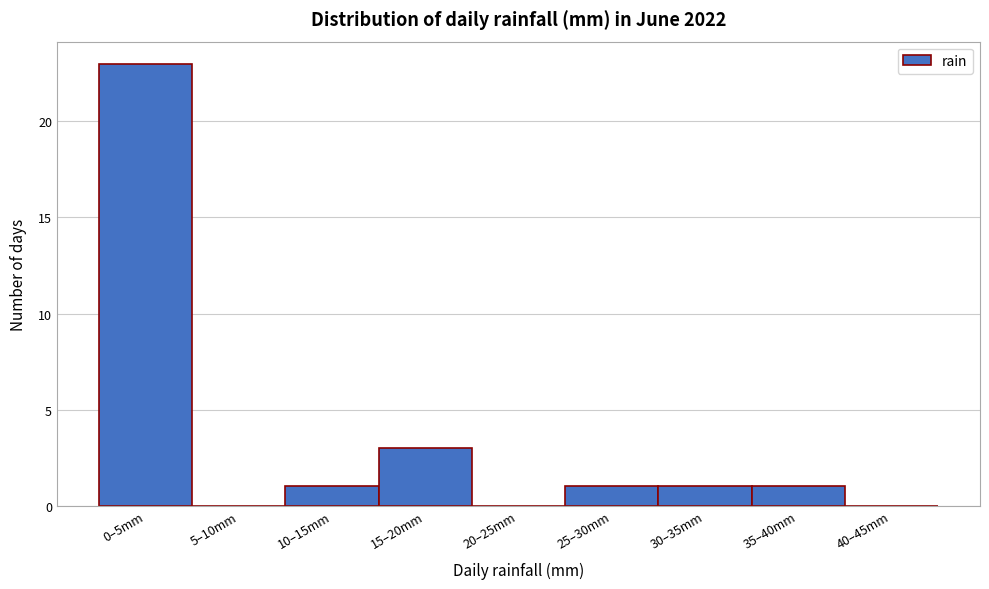

Reading left to right, what are all the values shown in this chart?

0–5mm=23	5–10mm=0	10–15mm=1	15–20mm=3	20–25mm=0	25–30mm=1	30–35mm=1	35–40mm=1	40–45mm=0